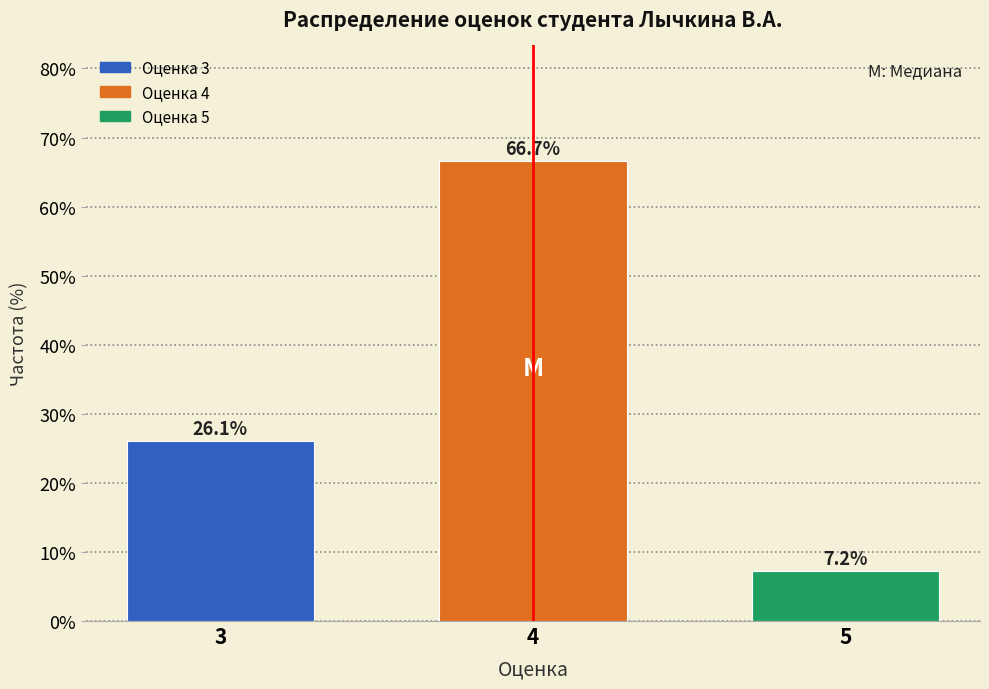

Reading left to right, what are all the values shown in this chart?

26.1	66.7	7.2